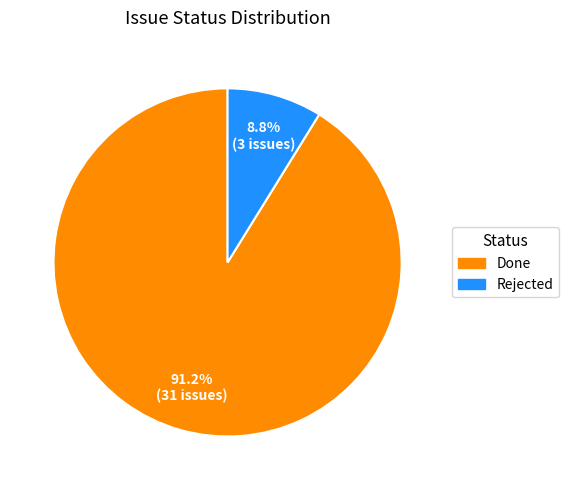

Is the sum of Rejected and Done greater than half?

Yes